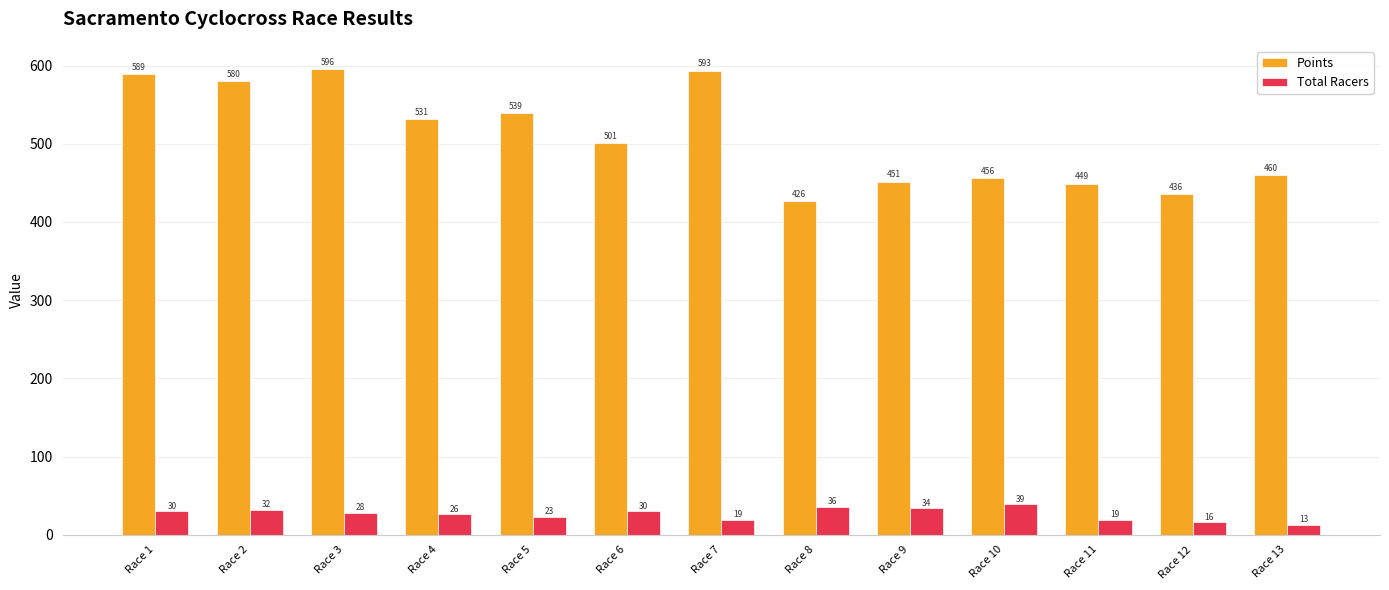

Between Race 6 and Race 8, which series saw the biggest shift?

Points